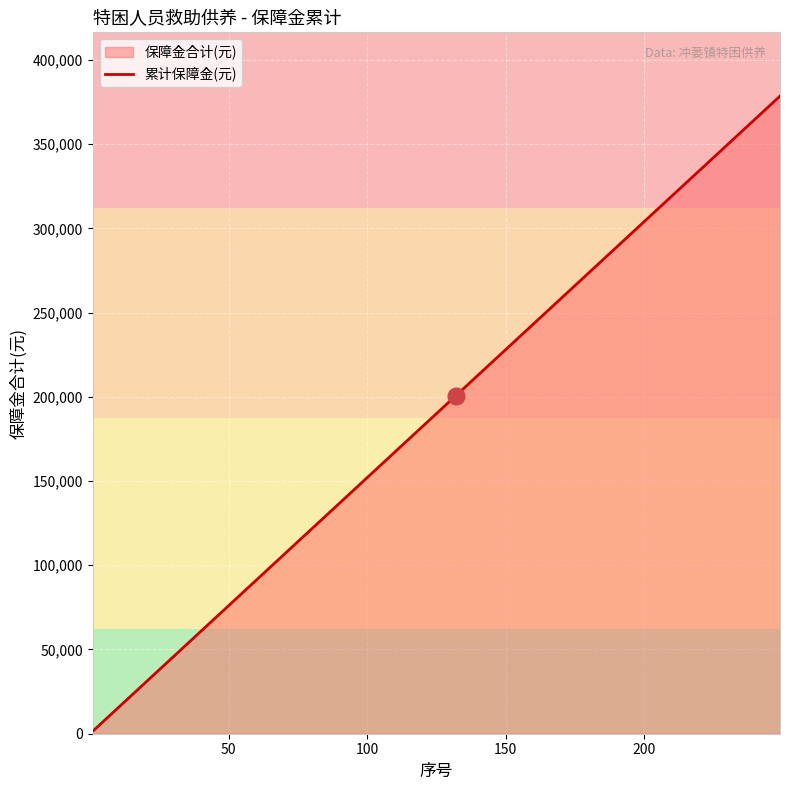

Reading left to right, transcribe all the data shown in this chart.

1520	21280	41040	60800	80560	100320	120080	139840	159600	179360	200640	220400	240160	259920	279680	299440	319200	338960	358720	378480